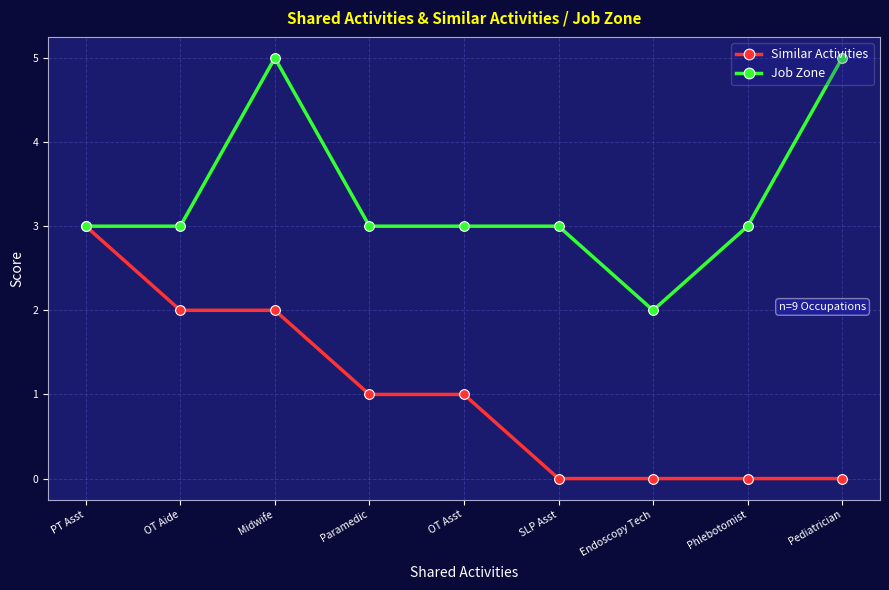

What is the spread (max minus min) of values at SLP Asst?

3